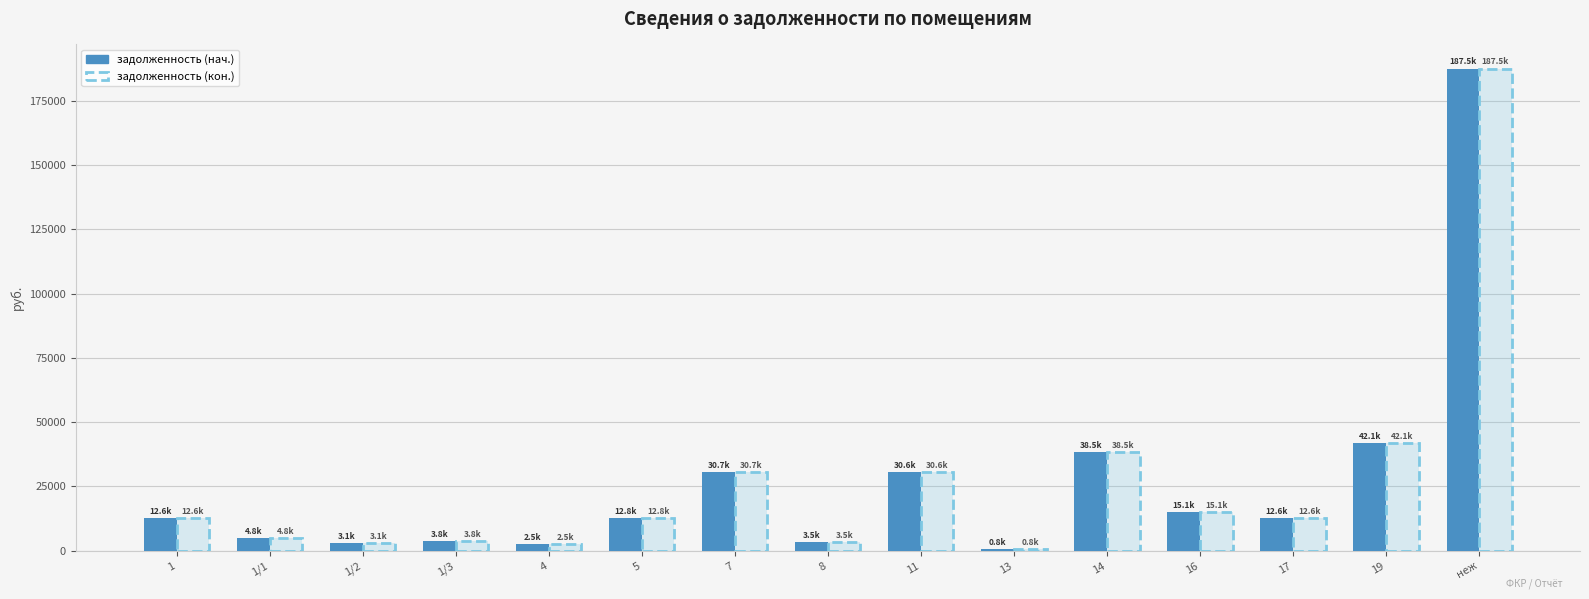

At how many categories does at least one series exceed 179982?

1